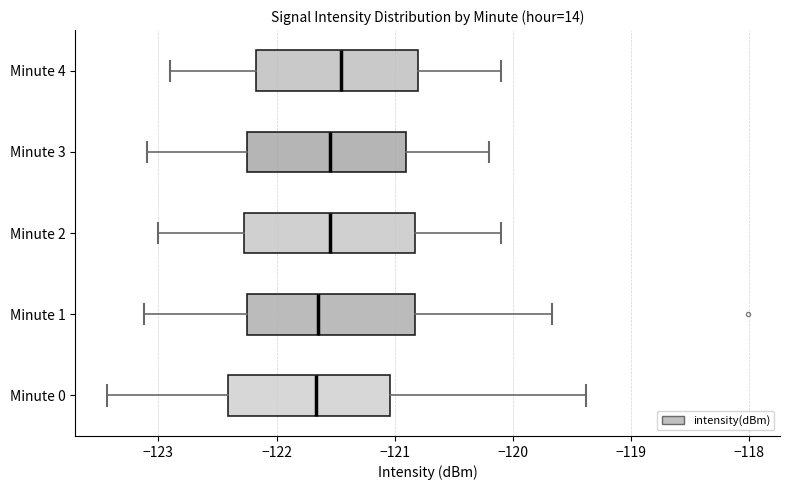

Where does the right whisker of the box for Minute 0 end on the x-axis? The values are not printed on the chart, so give them approximately, as read against the axis.

-119.4